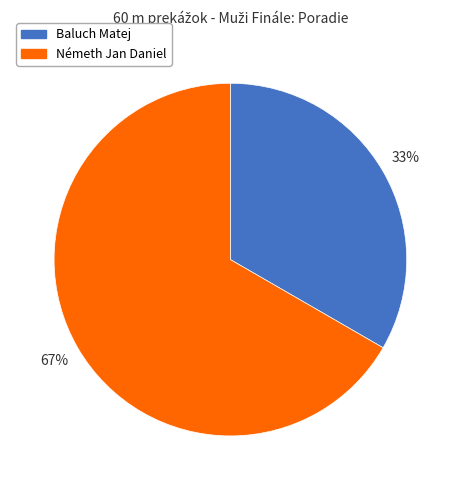

To the nearest percent, what is the combined percentage of Németh Jan Daniel and Baluch Matej?

100%